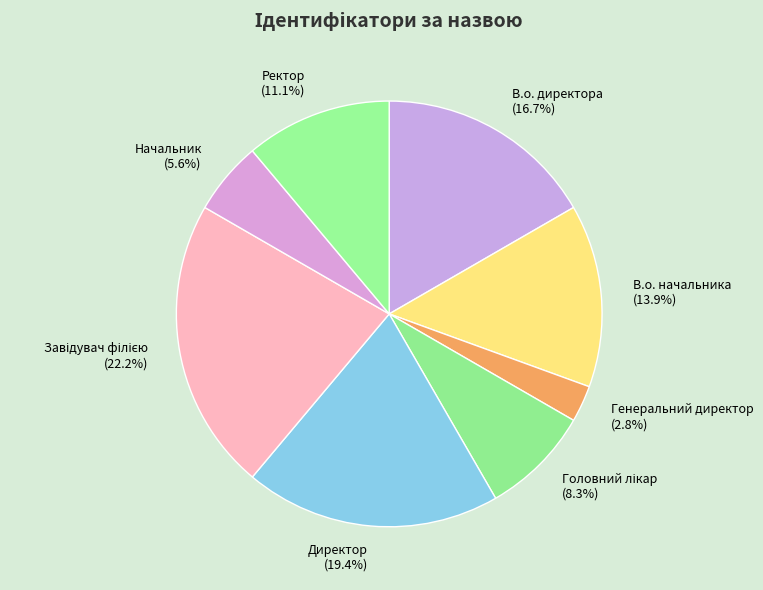

Which category has the smallest portion of the pie?

Генеральний директор